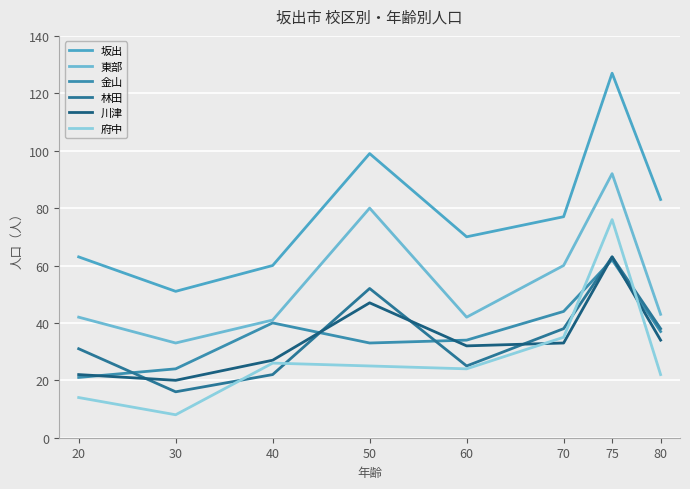

Does the chart have visible grid lines?

Yes